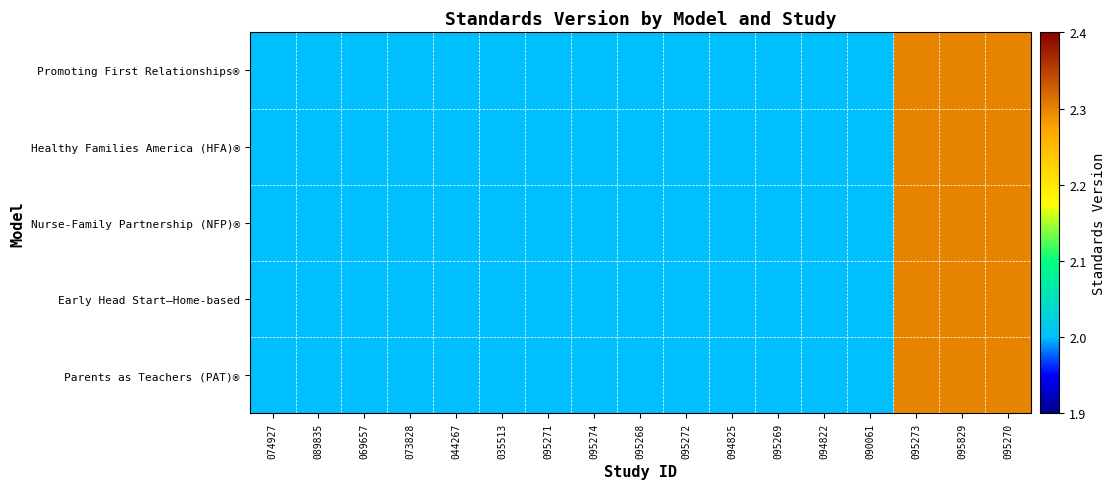

At how many categories does at least one series exceed 2?

3